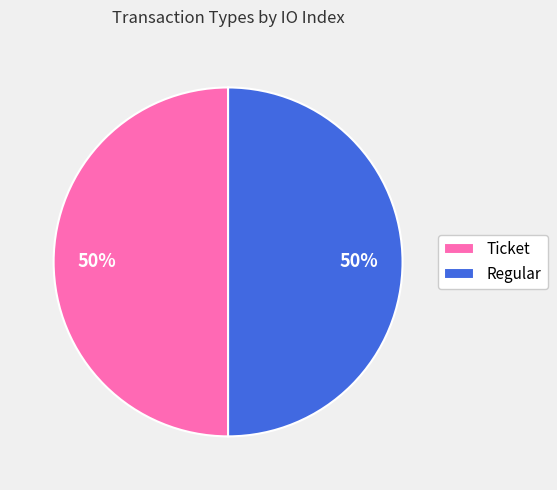

To the nearest percent, what is the difference between the Regular and Ticket slice percentages?

0%